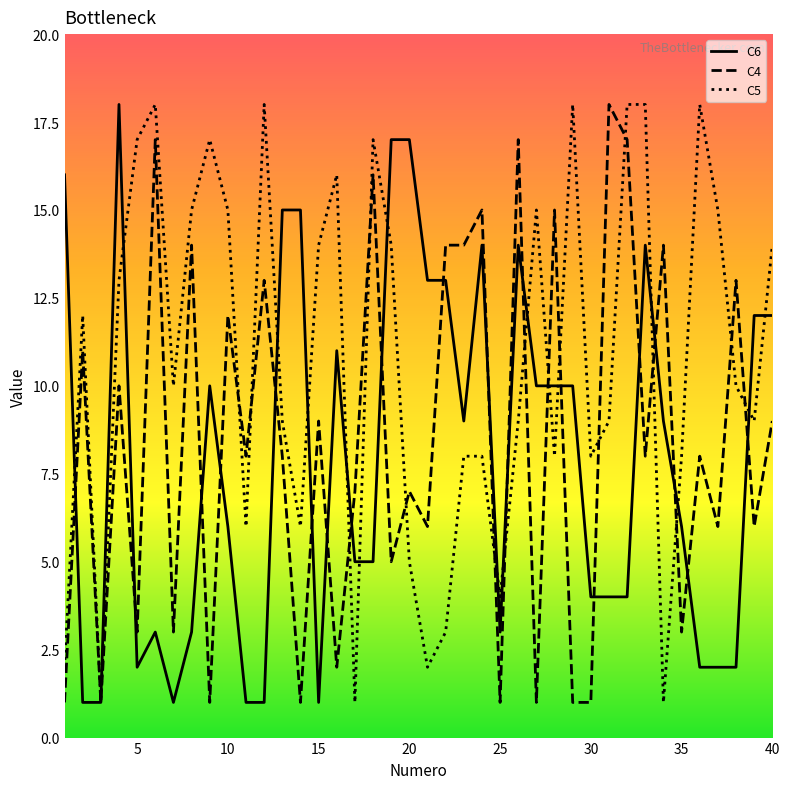

Rank the series by their maximum value, from highest to lowest.

C6, C4, C5